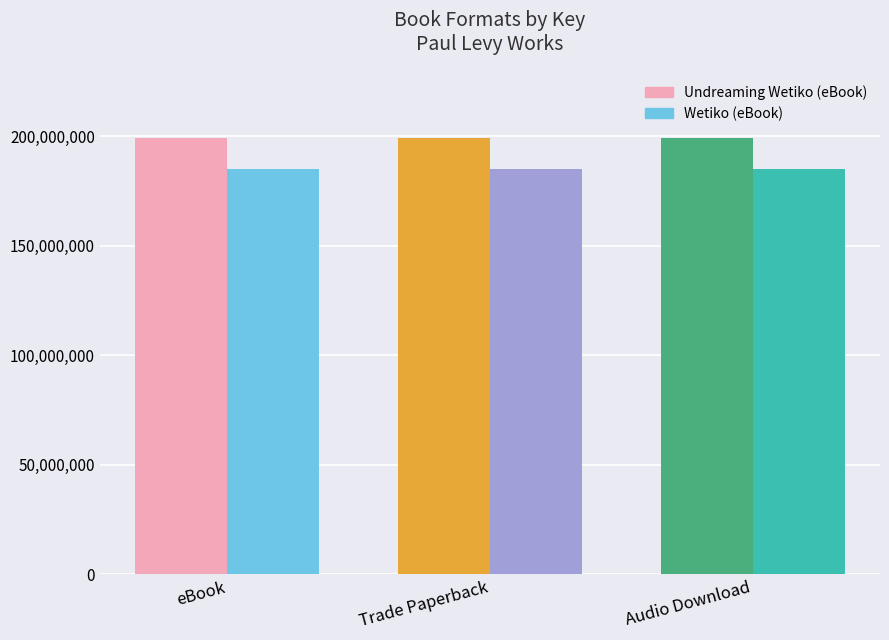

Reading left to right, extract all data points from this chart.

Undreaming Wetiko: eBook=199334140	Trade Paperback=199334140	Audio Download=199334140
Wetiko: eBook=185340584	Trade Paperback=185340584	Audio Download=185340584